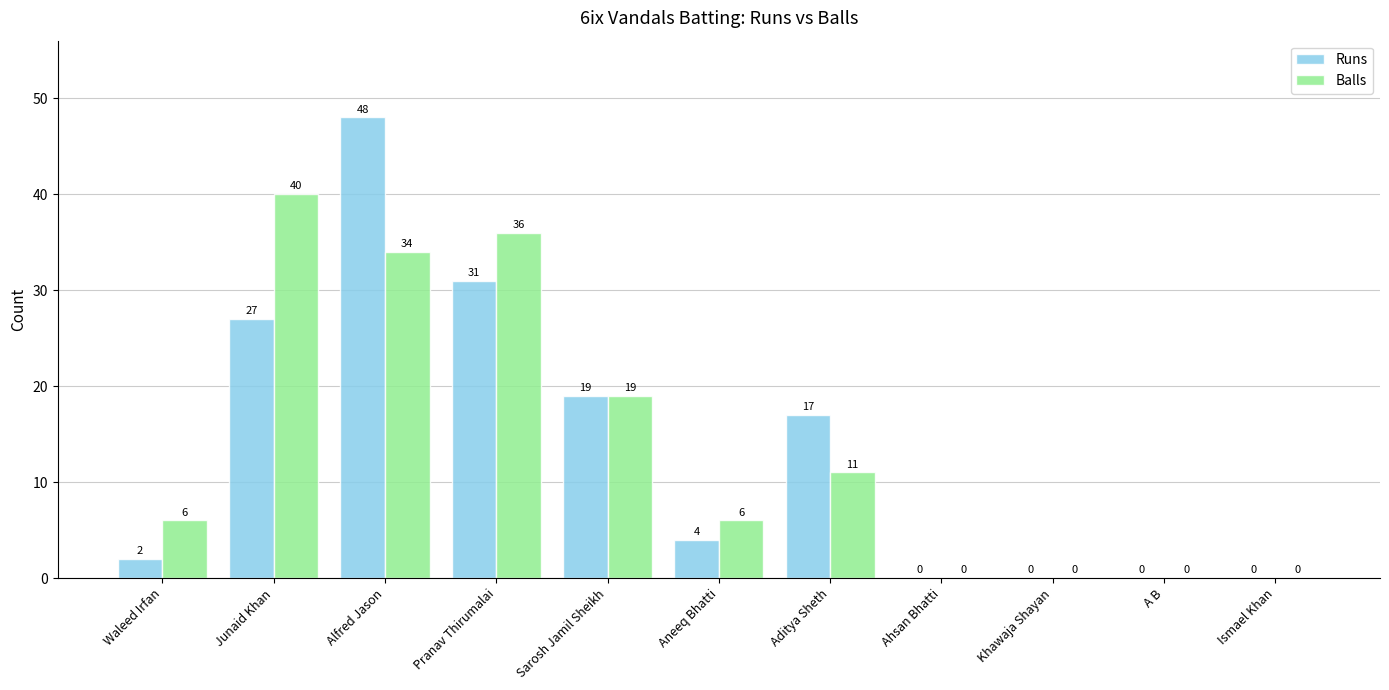

What is the sum of the Runs values at Aneeq Bhatti and Alfred Jason?

52